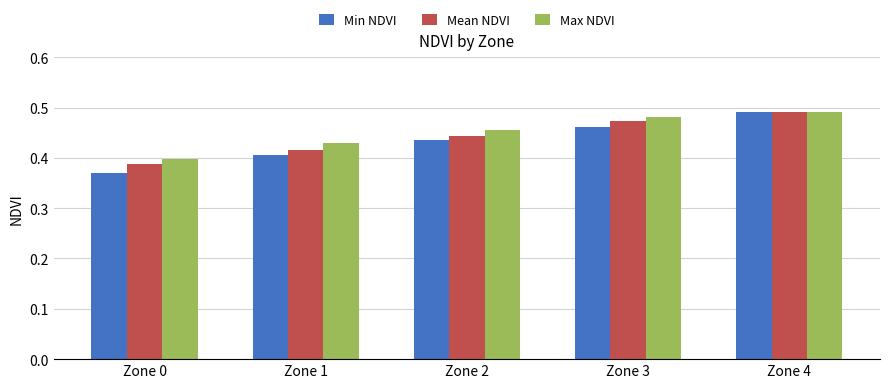

How many bars are there in each group?

3